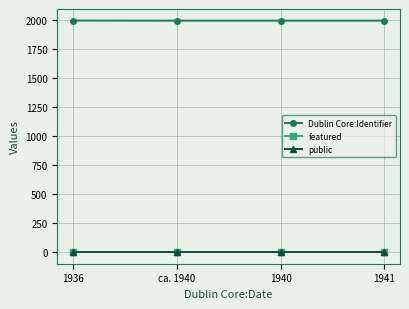

What is the value of the Dublin Core:Identifier point at the 2nd from the left?

1992.1